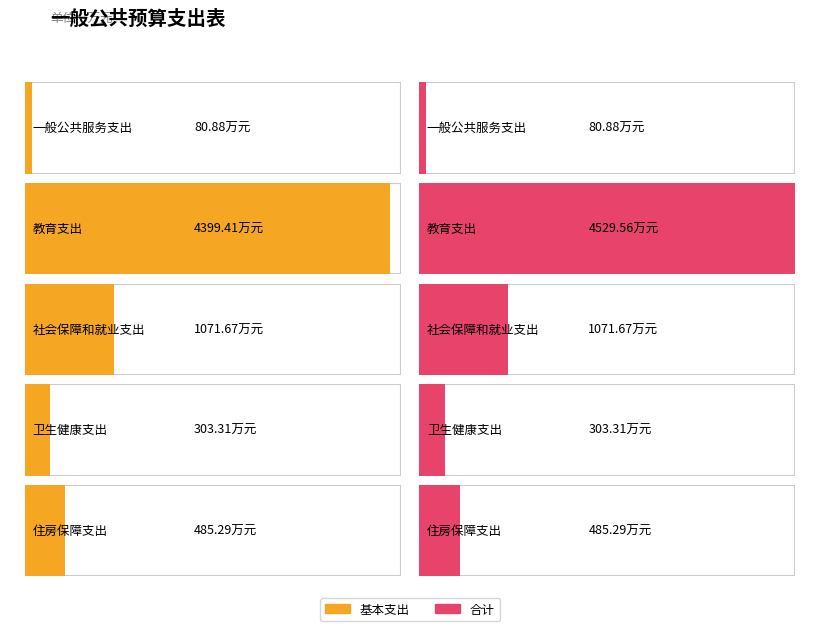

What is the difference between the second highest and minimum values in the 基本支出 series?

990.8